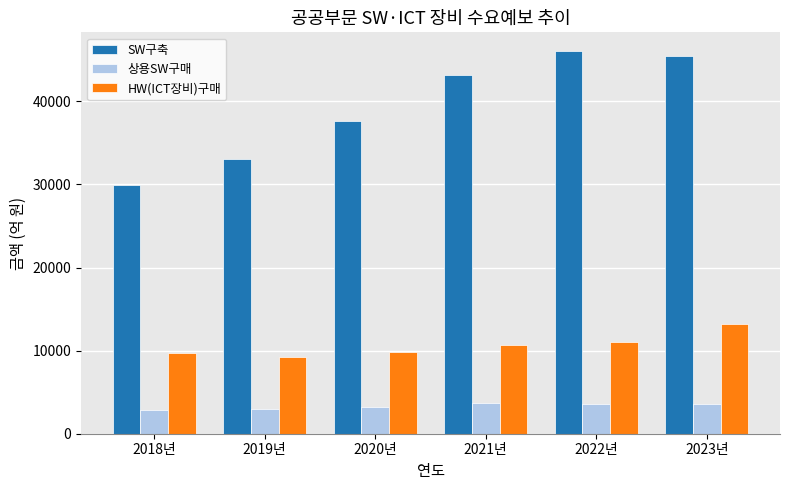

True or false: 상용SW구매 has a value of 3542.0 at 2022년.

True